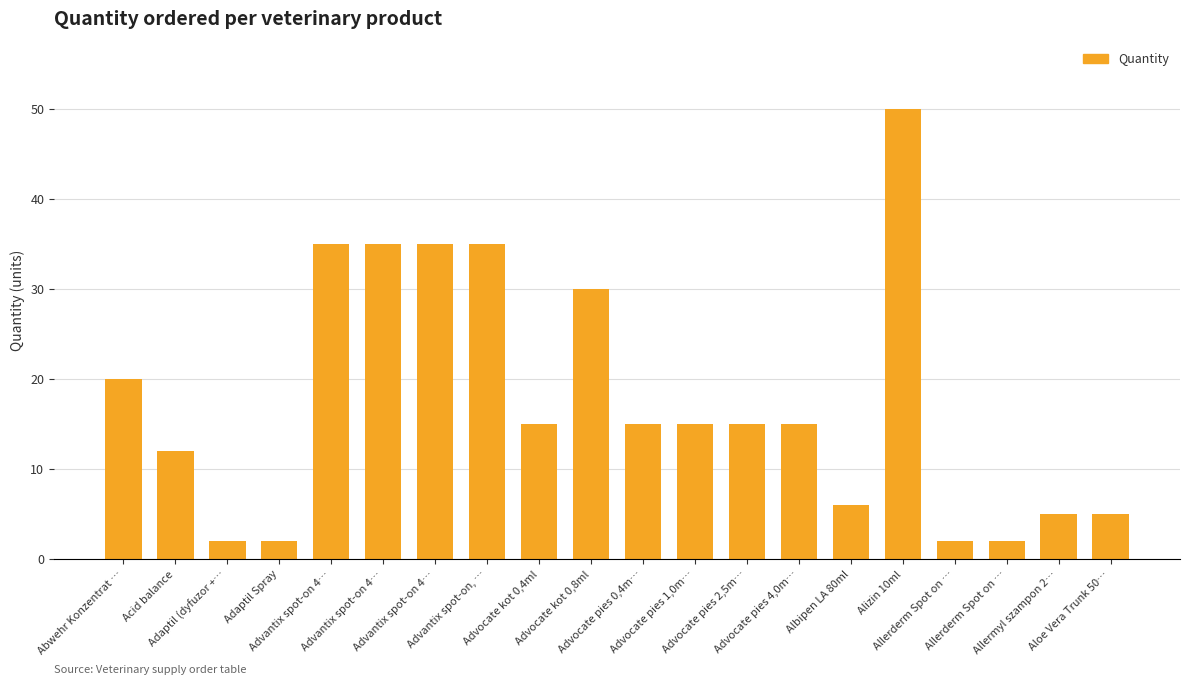

Are the bars grouped side by side (vs. stacked)?

No